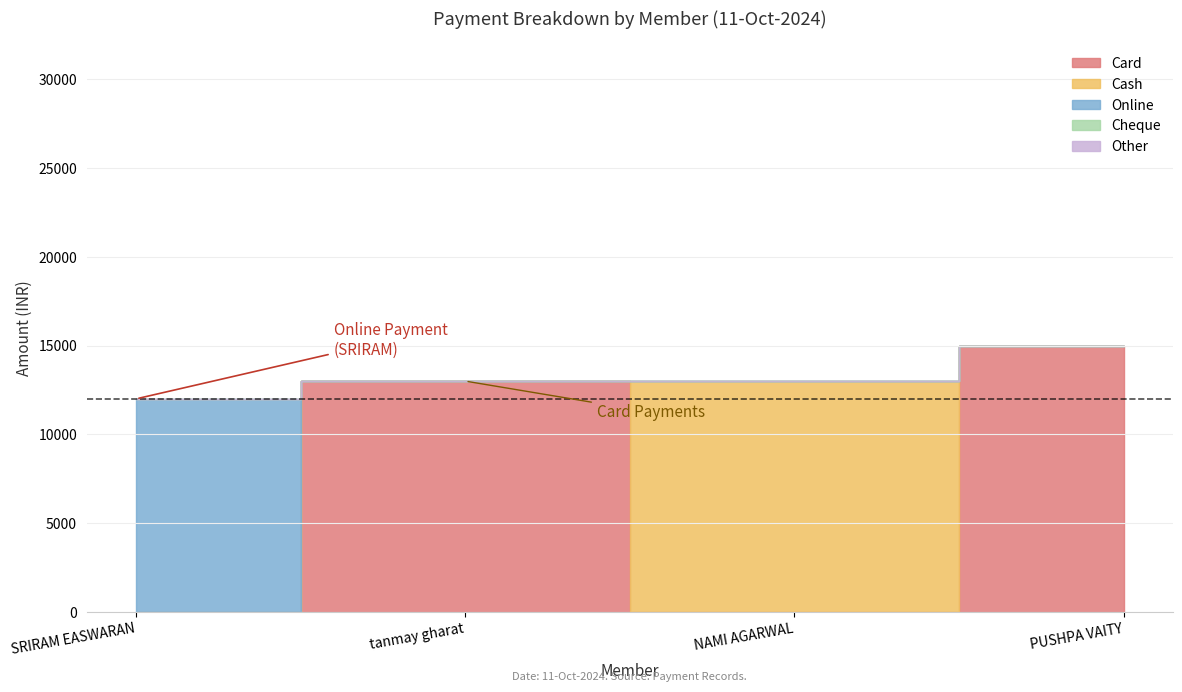

Between NAMI AGARWAL and PUSHPA VAITY, which series saw the biggest shift?

Card